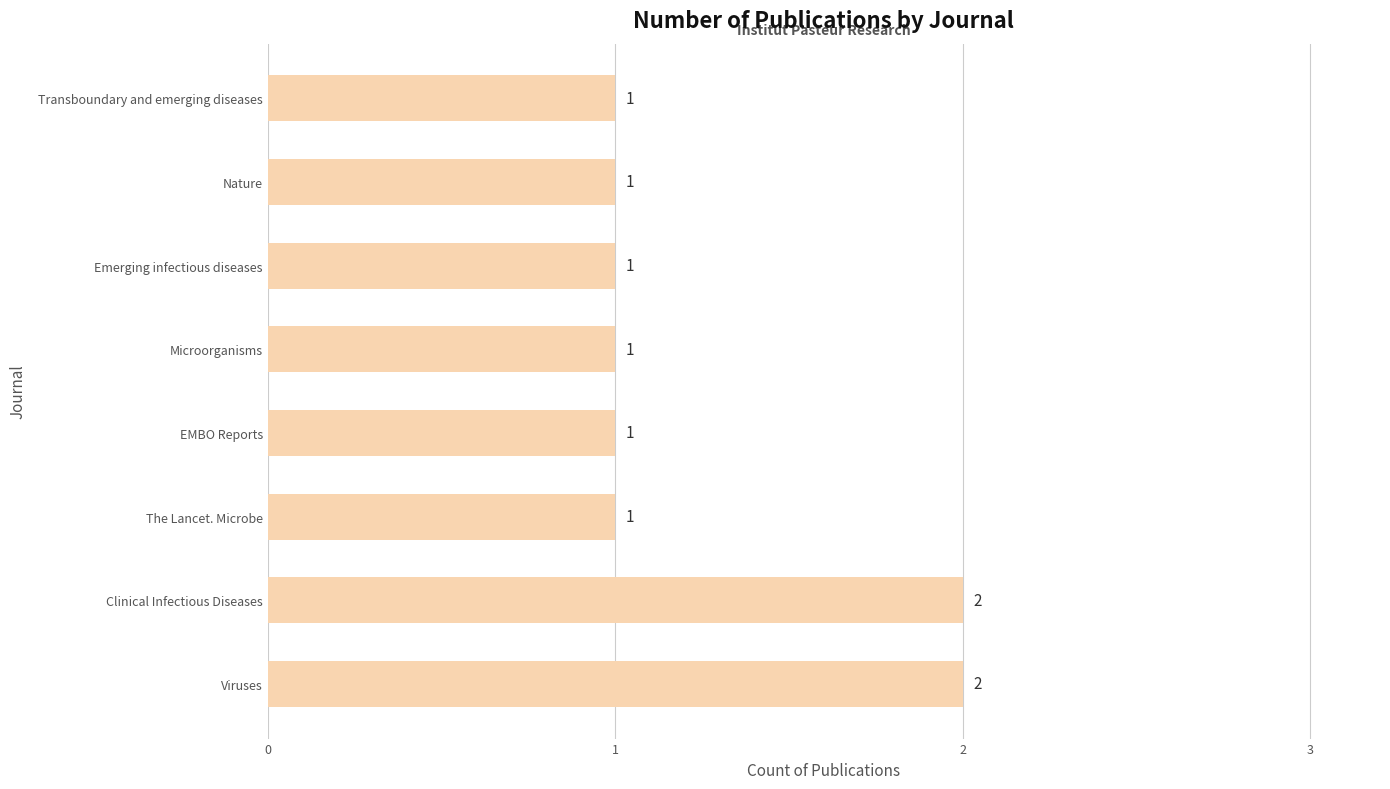

Approximately how many times larger is the value at EMBO Reports compared to Emerging infectious diseases?

1.0